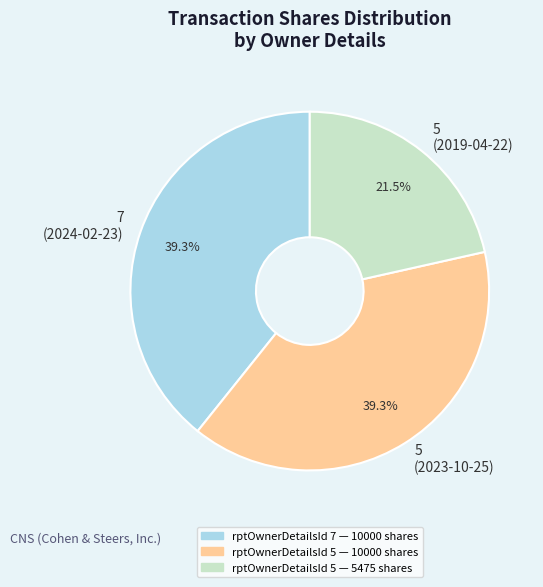

Do rptOwnerDetailsId 5 — 5475 shares and rptOwnerDetailsId 5 — 10000 shares together represent more than half of the pie?

Yes